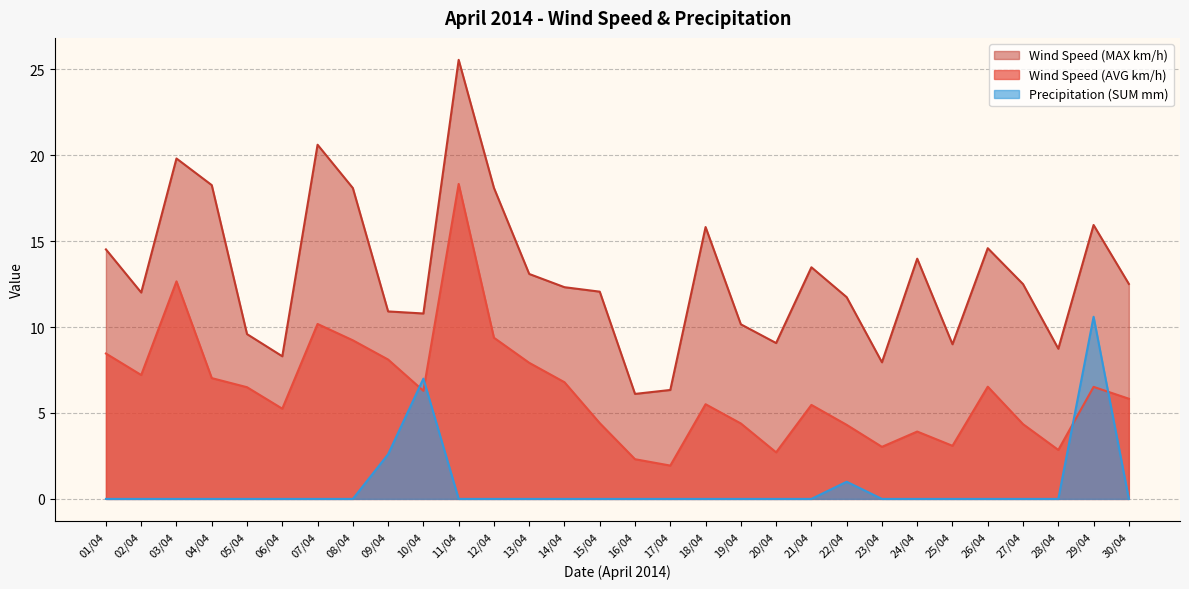

True or false: Precipitation (SUM mm) has a value of 17.1 at 29/04.

False